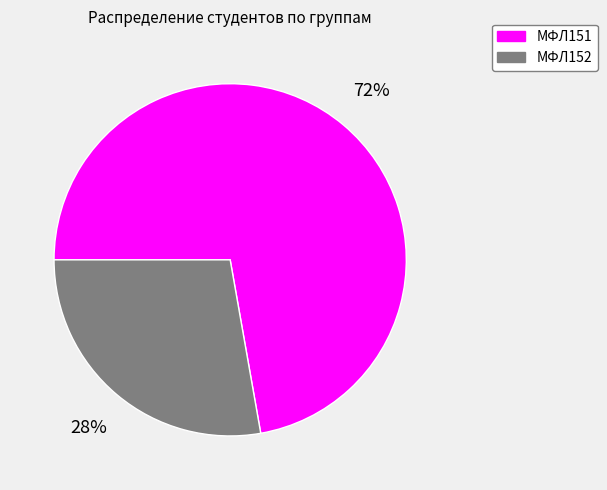

Is the sum of МФЛ152 and МФЛ151 greater than half?

Yes